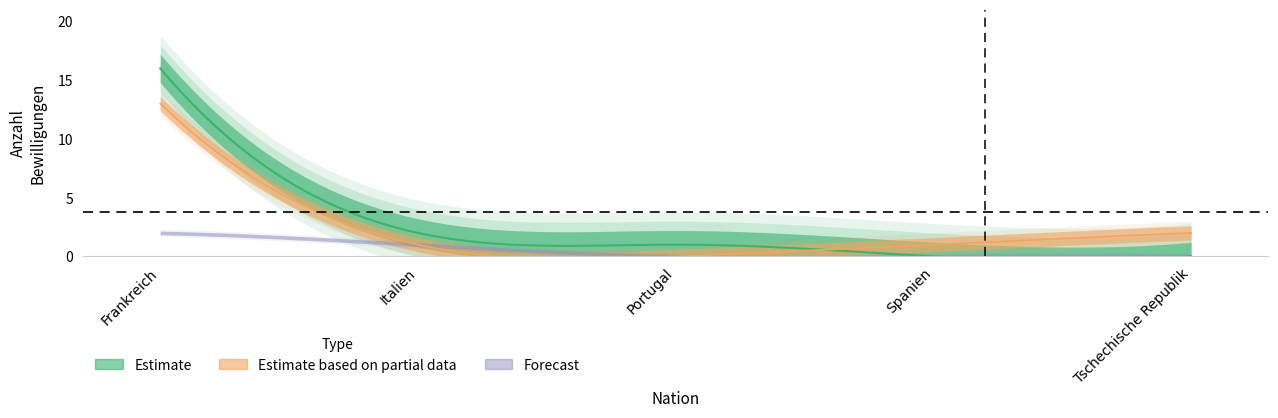

The Männer series shows 38 at Frankreich. True or false?

False